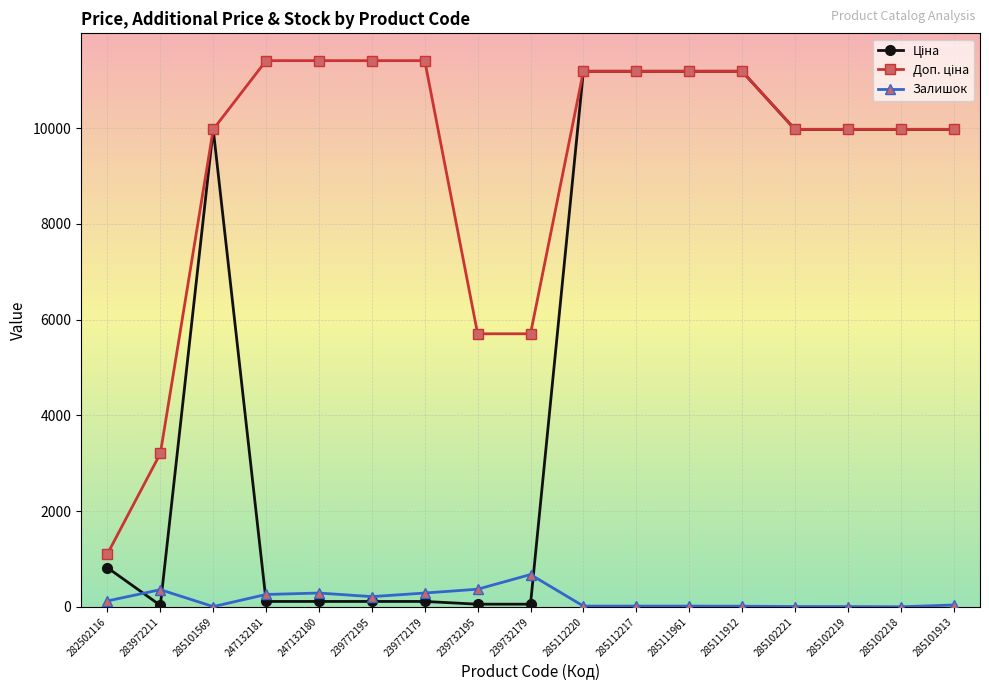

True or false: Залишок has a value of 676.0 at 239732179.

True